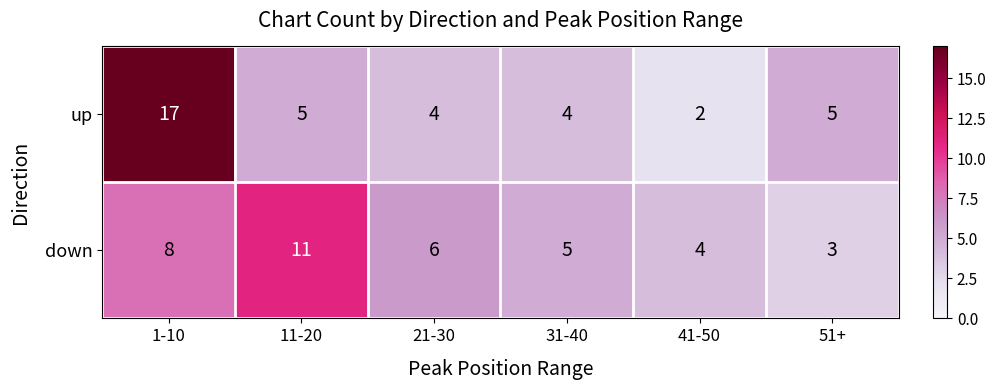

True or false: up has a value of 10 at 1-10.

False